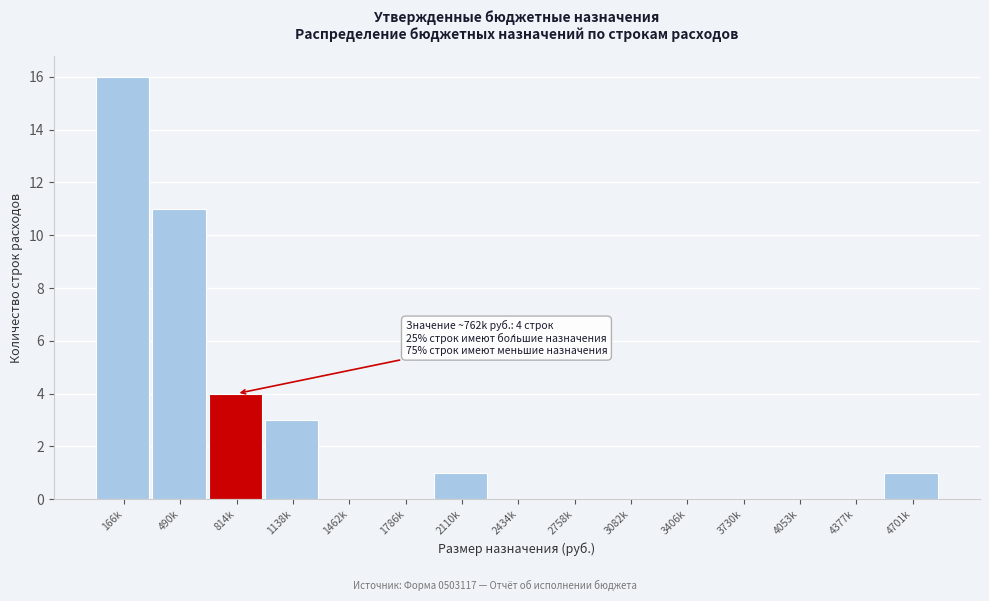

Reading left to right, list all the values displayed in this chart.

166k=16	490k=11	814k=4	1138k=3	1462k=0	1786k=0	2110k=1	2434k=0	2758k=0	3082k=0	3406k=0	3730k=0	4053k=0	4377k=0	4701k=1